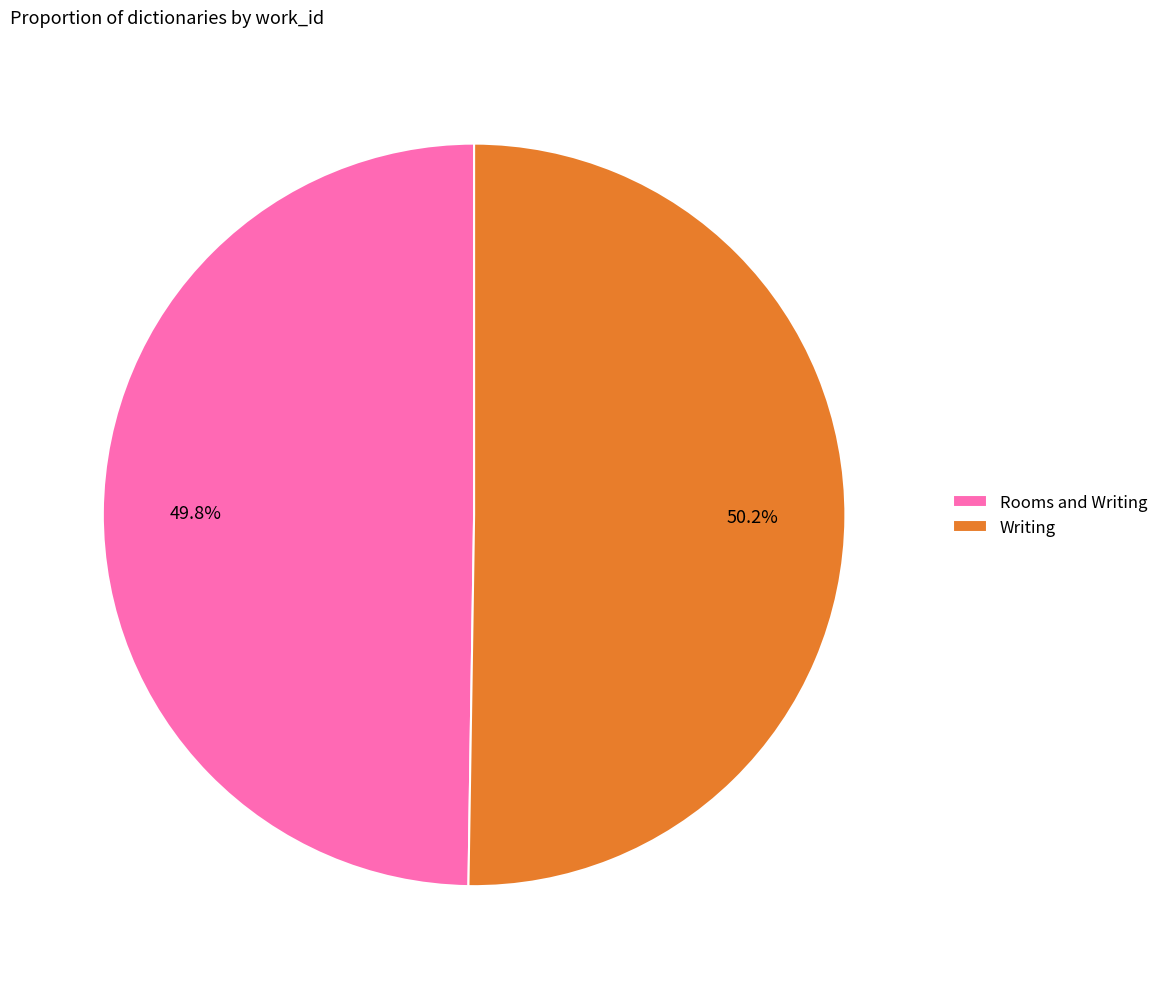

The Rooms and Writing slice represents 50% of the pie. True or false?

True